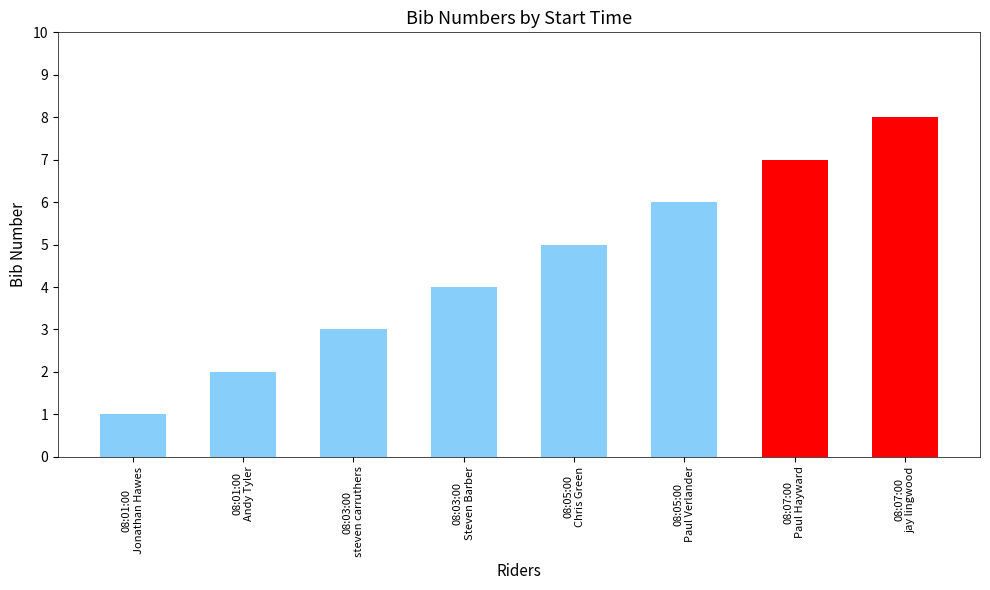

Is it true that the value at 08:05:00
Paul Verlander is 11?

False